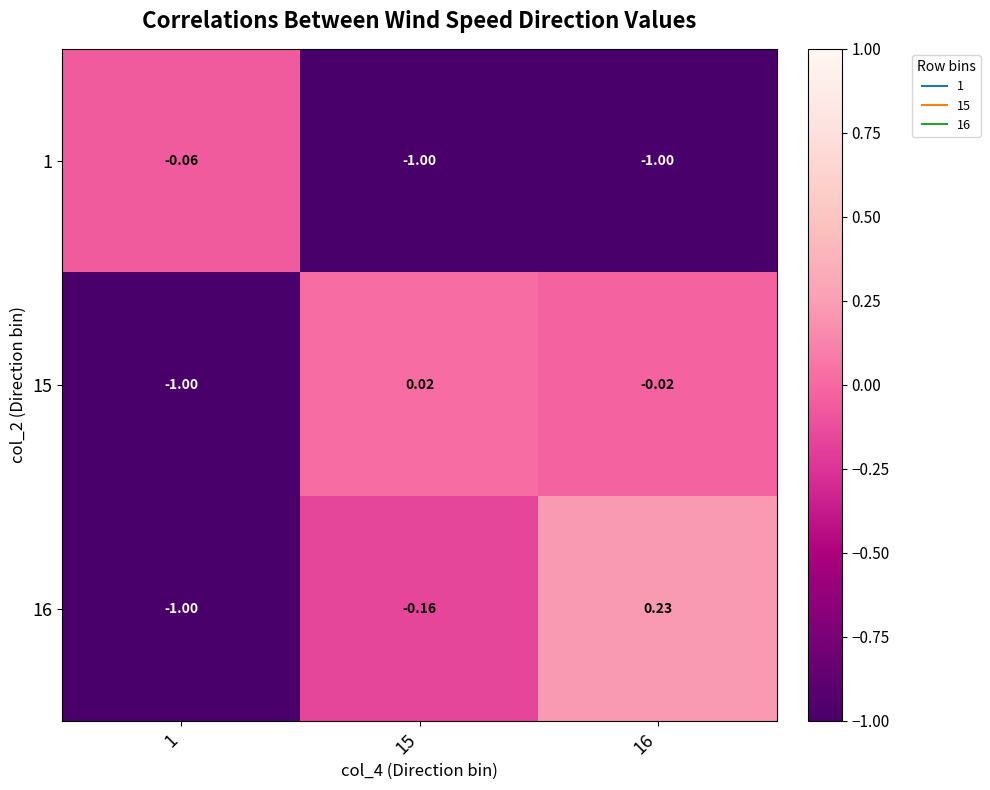

Is the value of 16 at 1 greater than the value of 15 at 15?

No